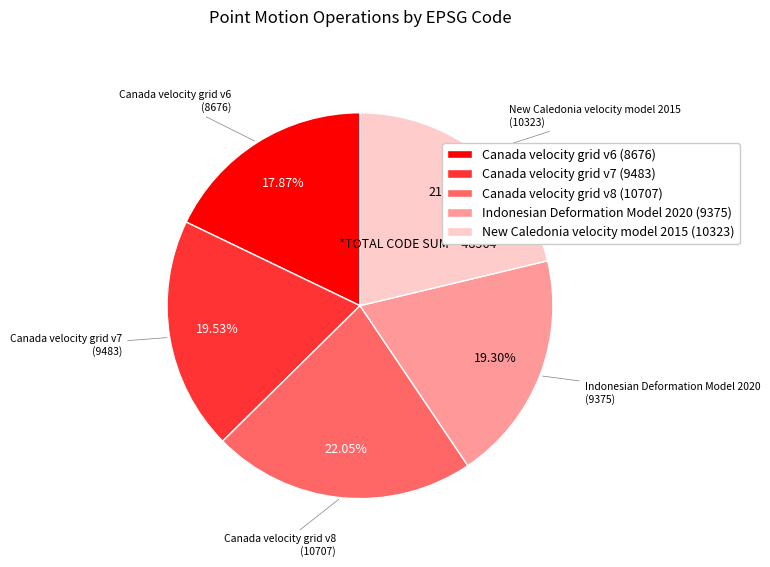

Is the sum of Canada velocity grid v7 and Canada velocity grid v6 greater than half?

No